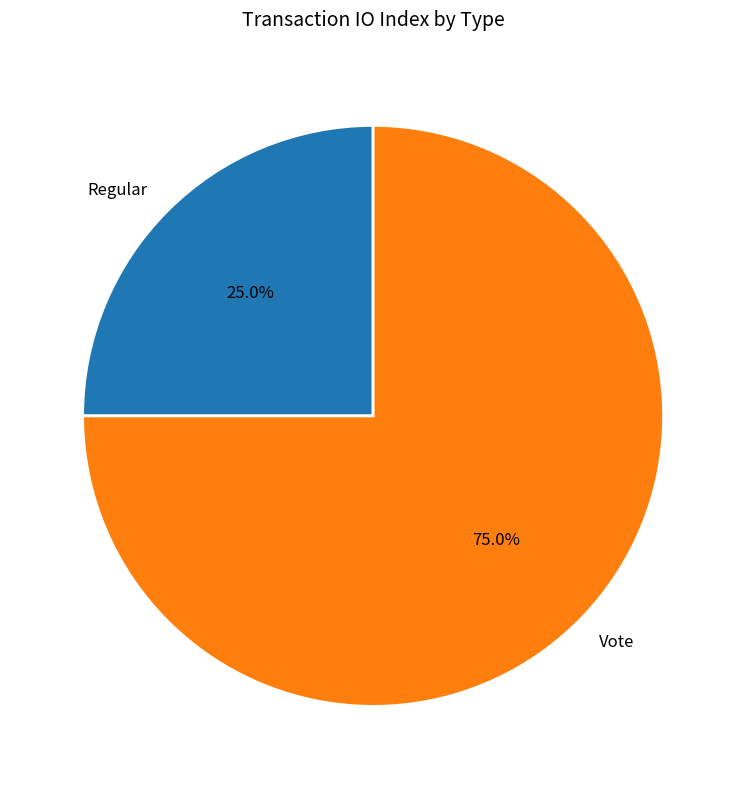

Do Vote and Regular together represent more than half of the pie?

Yes